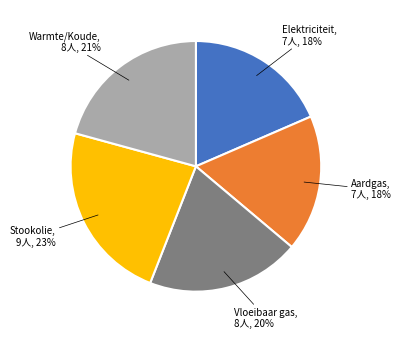

Is it true that Stookolie is 23% of the pie?

True